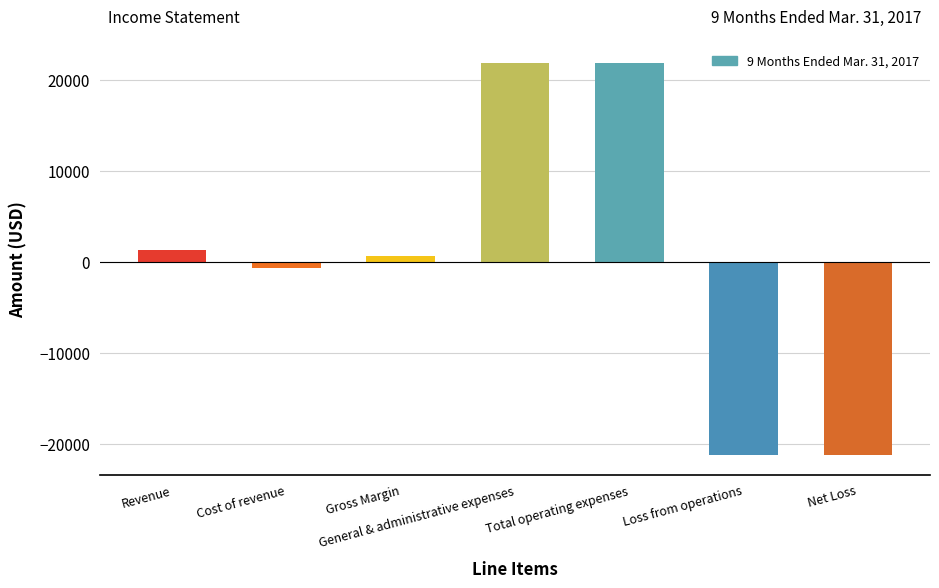

What position from the left is Net Loss?

7